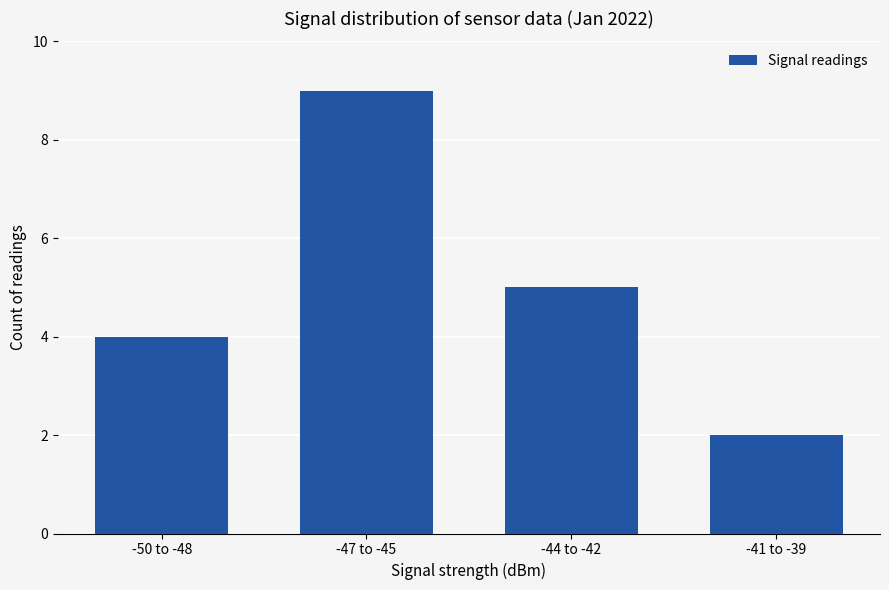

Approximately how many times larger is the value at -41 to -39 compared to -44 to -42?

0.4